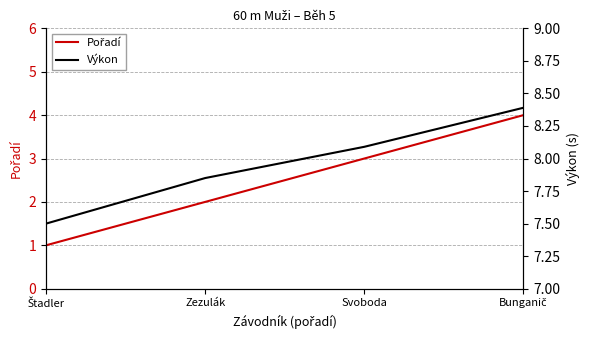

What is the difference between the maximum and minimum values in the Pořadí series?

3.0